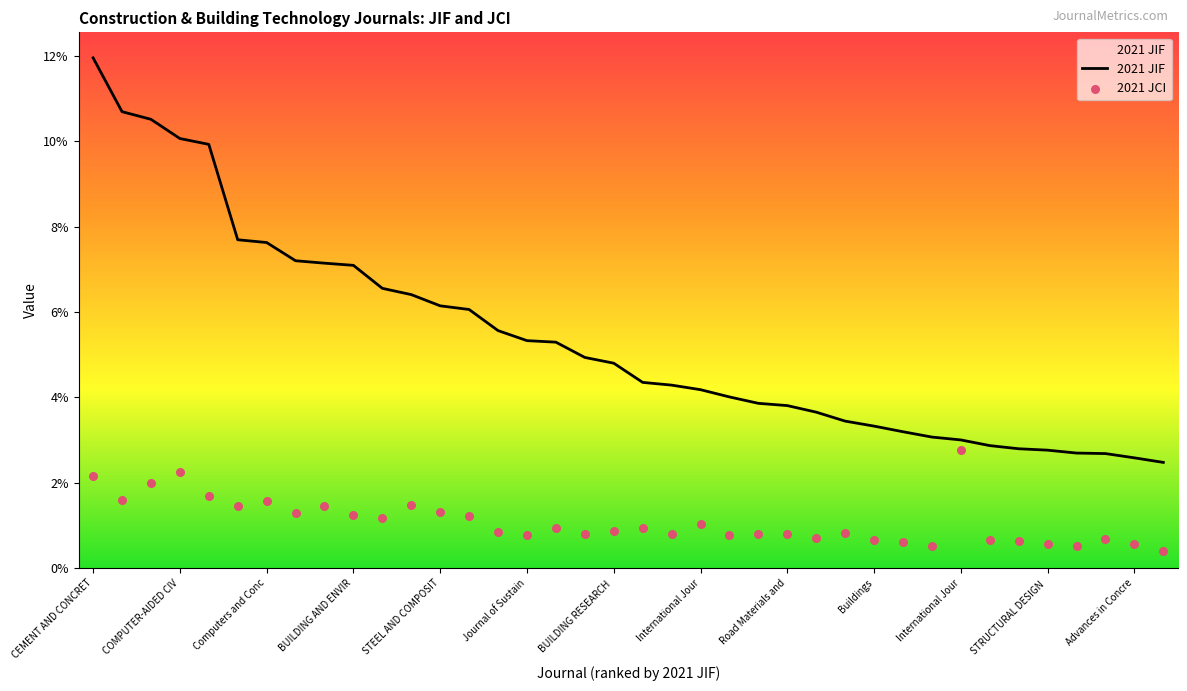

Which series reaches the minimum Y coordinate?

2021 JCI